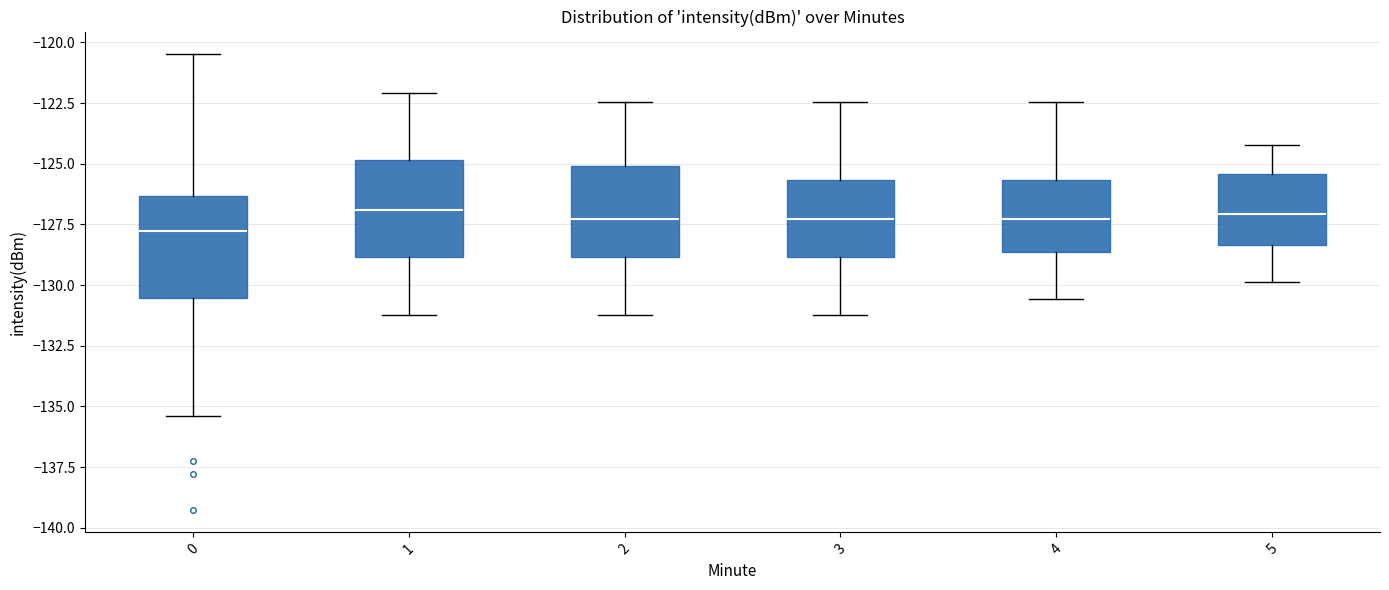

Where is the upper edge of the box at x = 2 on the y-axis? The values are not printed on the chart, so give them approximately, as read against the axis.

-125.0